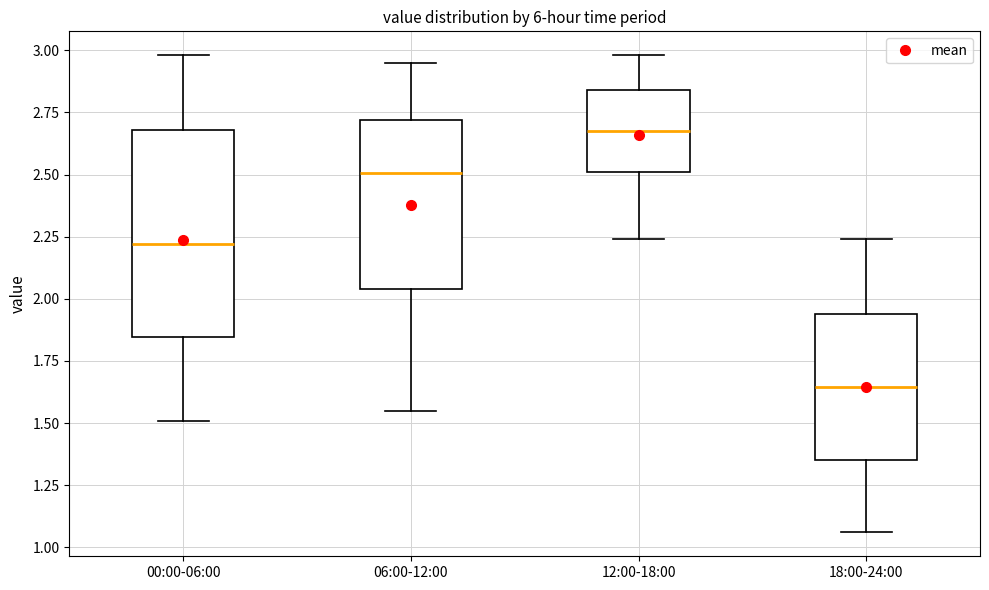

Which box's median line is the highest?

12:00-18:00